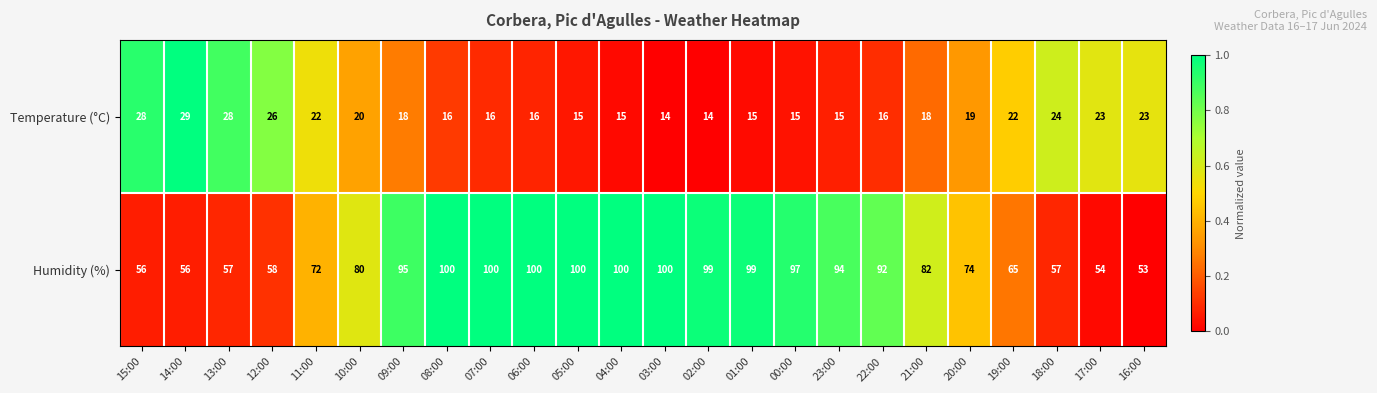

What is the spread (max minus min) of values at 17:00?

31